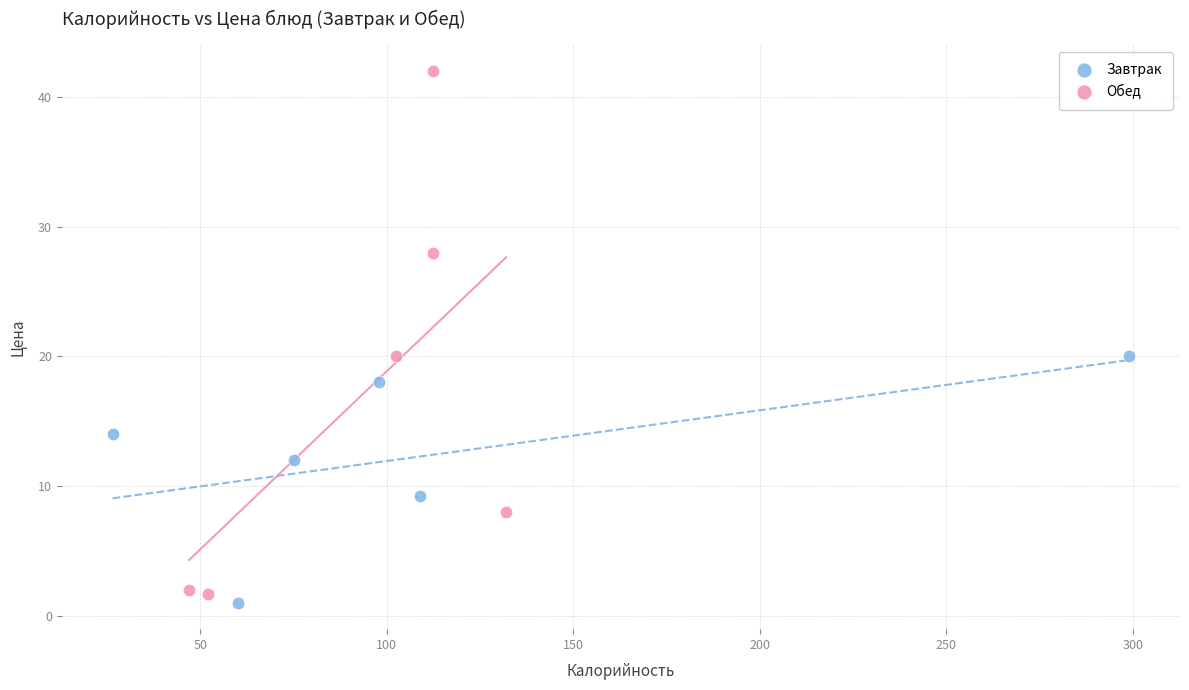

What are all the series names shown in the legend?

Завтрак, Обед